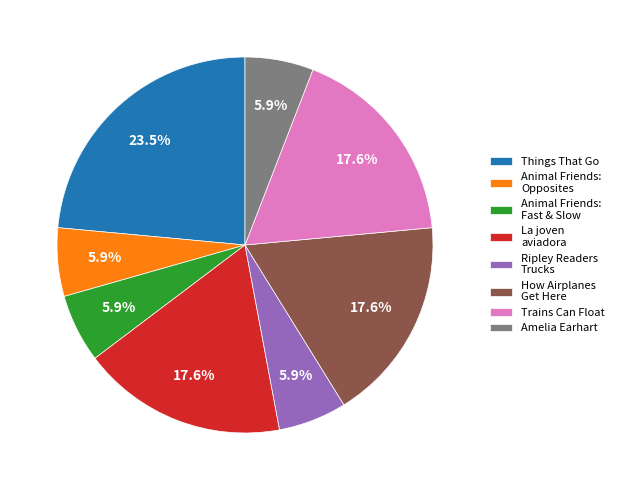

Do Animal Friends: Opposites and Ripley Readers Trucks together represent more than half of the pie?

No